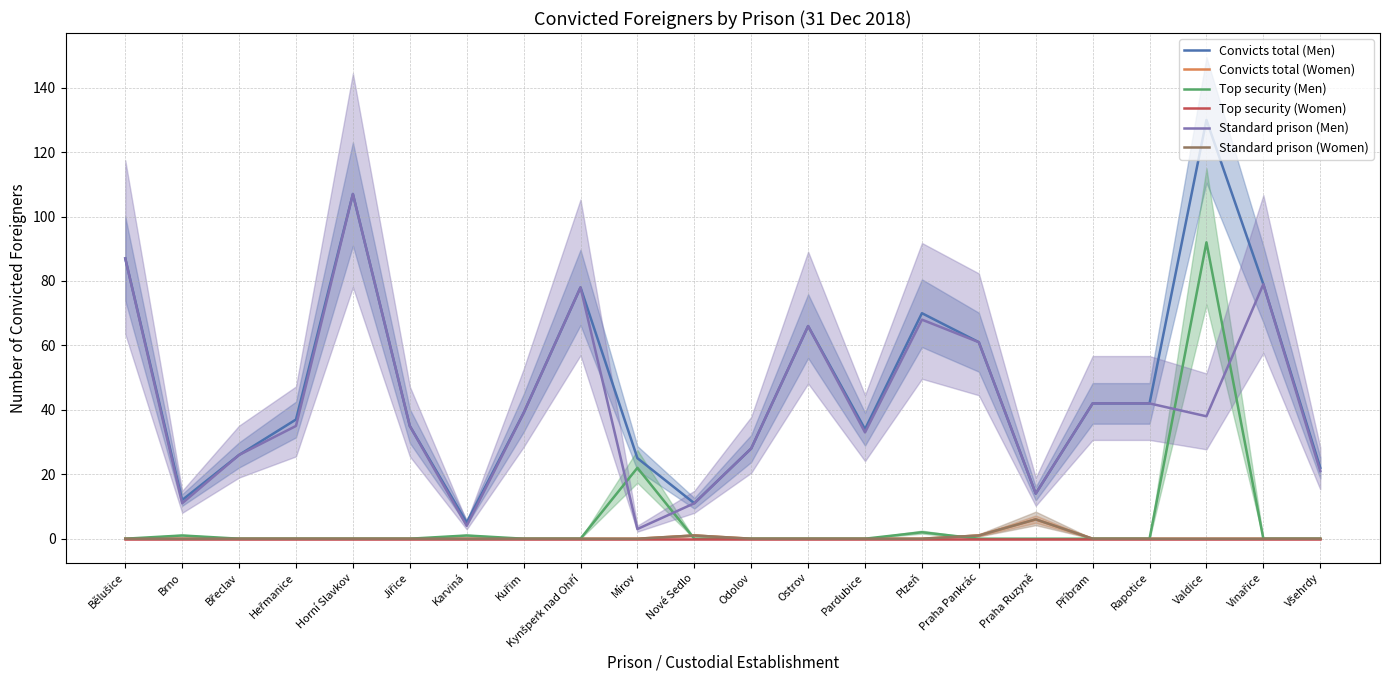

True or false: Standard prison (Men) has more than 0 points higher than both neighbors.

True